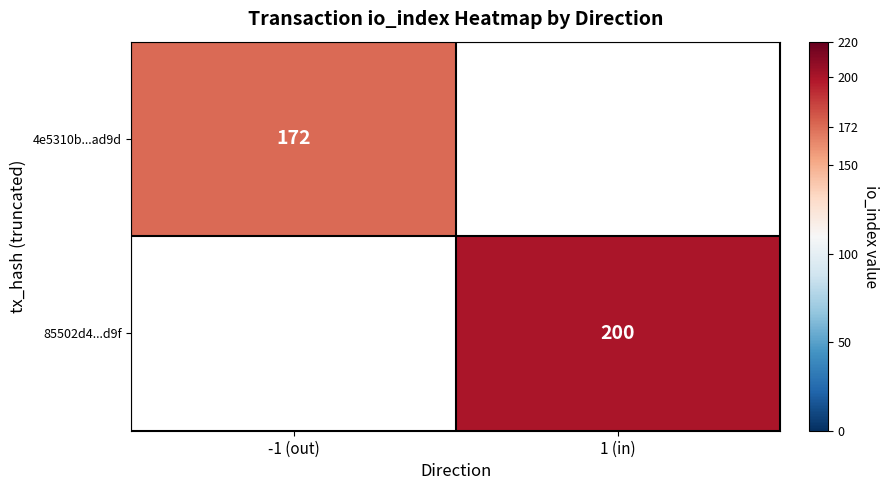

The value of 4e5310b...ad9d at -1 (out) is 172. True or false?

True